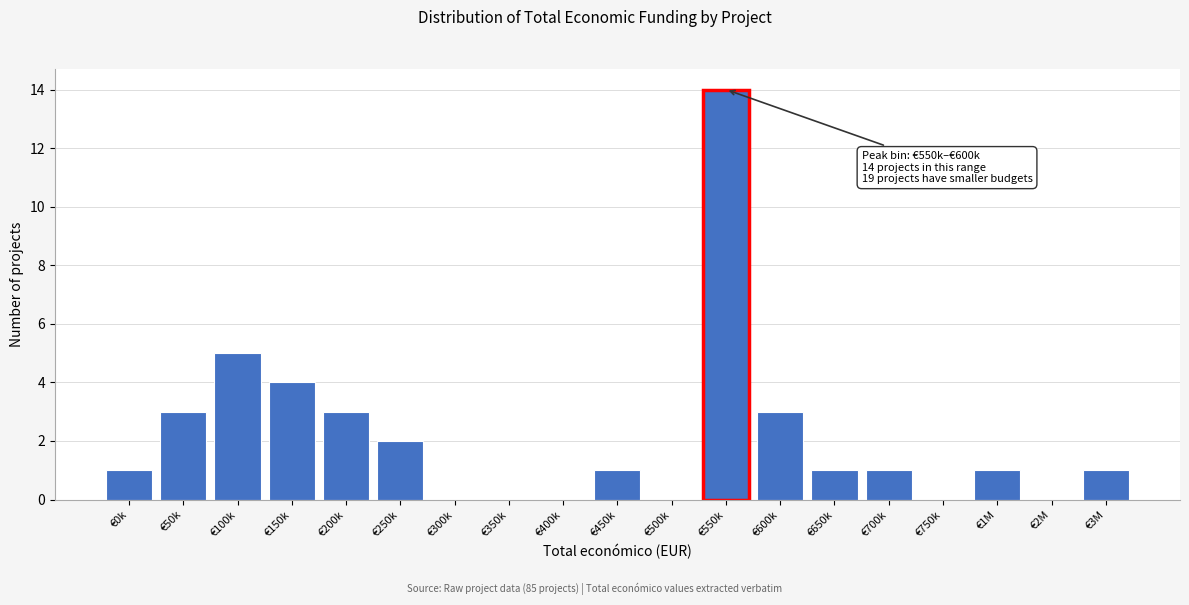

Reading left to right, extract all data points from this chart.

€0k=1	€50k=3	€100k=5	€150k=4	€200k=3	€250k=2	€300k=0	€350k=0	€400k=0	€450k=1	€500k=0	€550k=14	€600k=3	€650k=1	€700k=1	€750k=0	€1M=1	€2M=0	€3M=1